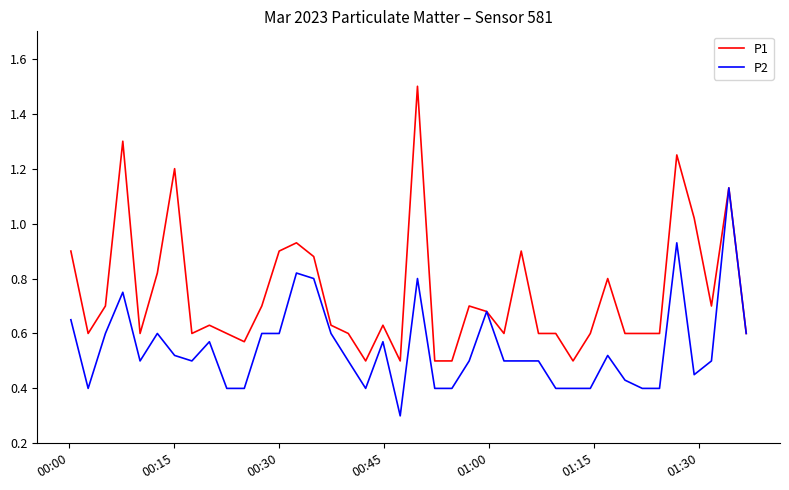

What is the minimum value shown in the chart?

0.3